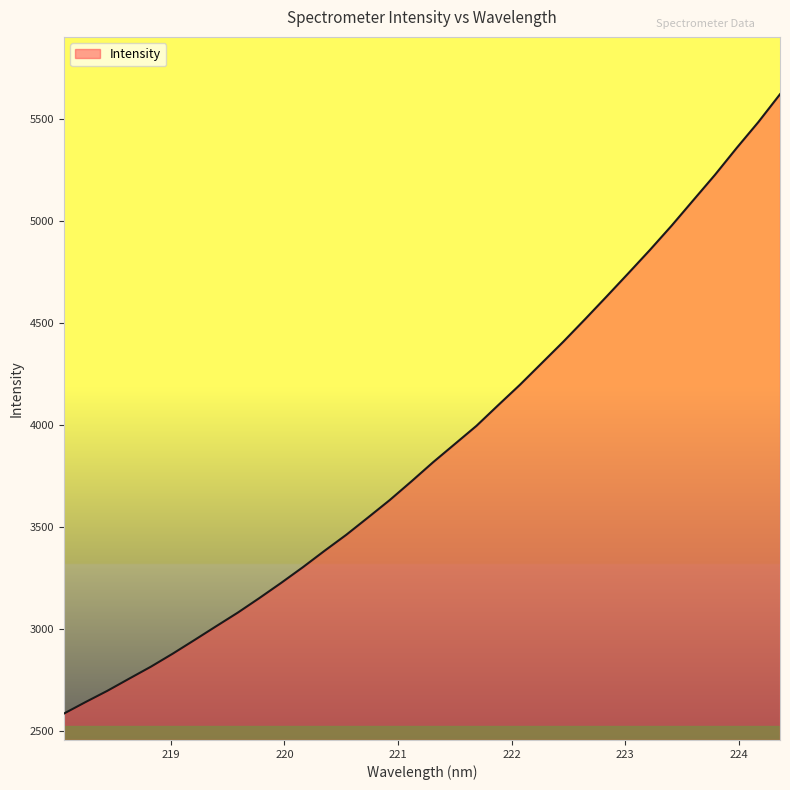

What is the difference between the maximum and minimum values?

3035.4